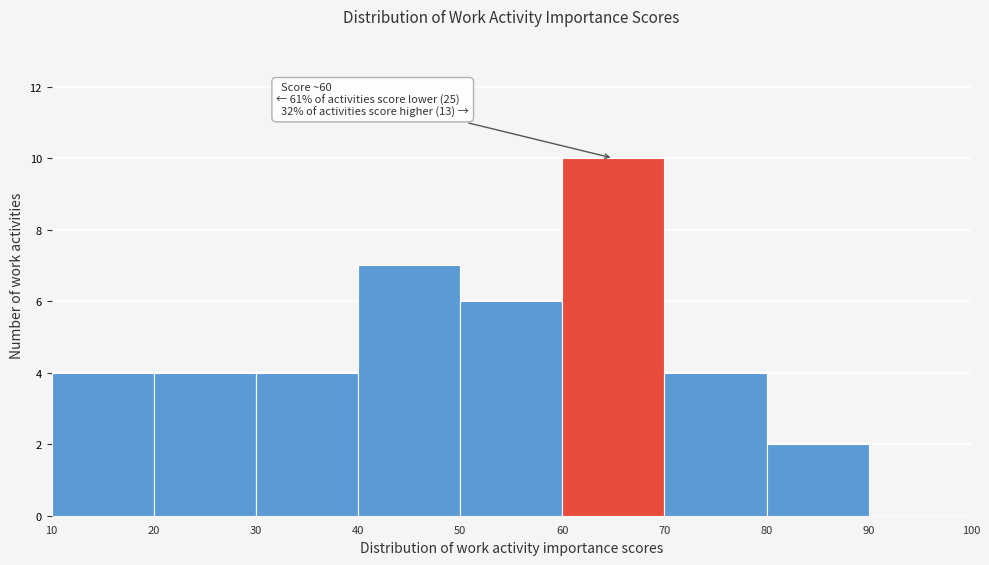

Which range on the x-axis has the tallest bar?

60 to 70